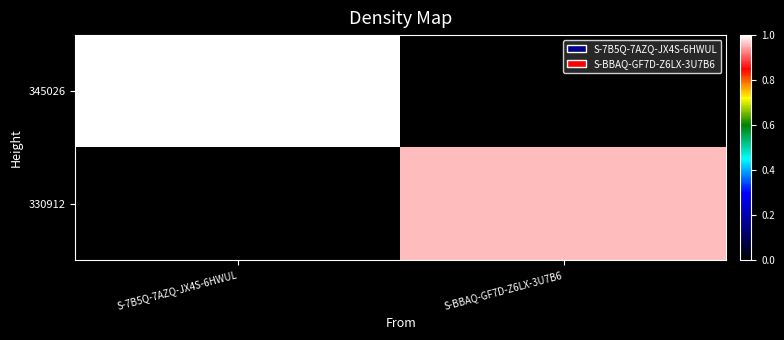

What is the maximum value shown in the chart?

1.0